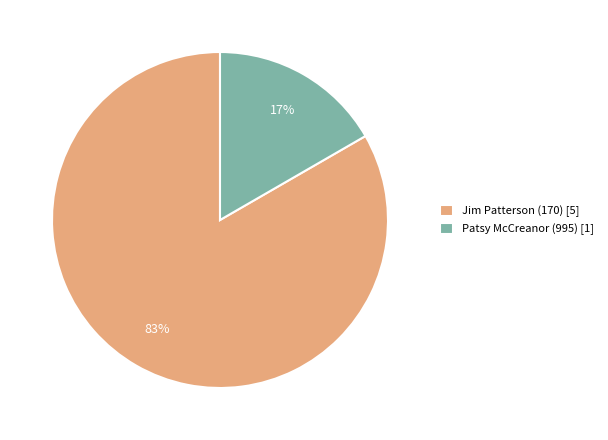

Which has a higher value, Jim Patterson (170) [5] or Patsy McCreanor (995) [1]?

Jim Patterson (170) [5]